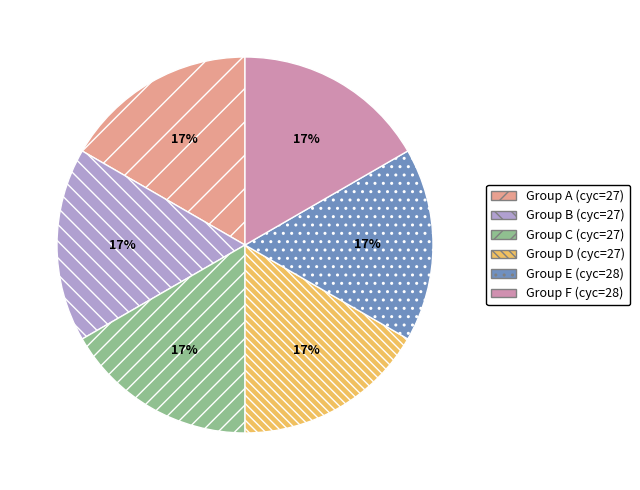

Does any single category account for the majority?

No